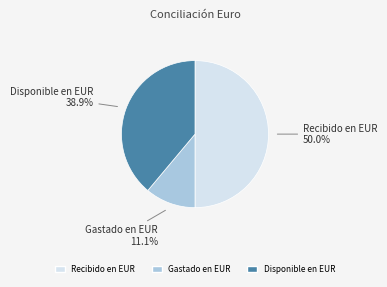

How many slices are in this pie chart?

3